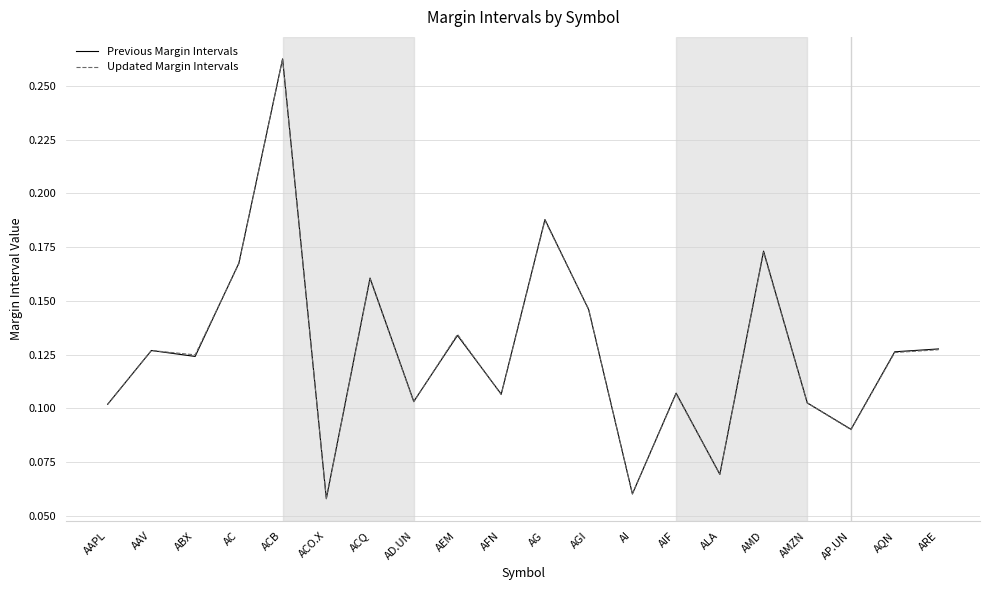

True or false: Previous Margin Intervals has more than 0 points higher than both neighbors.

True